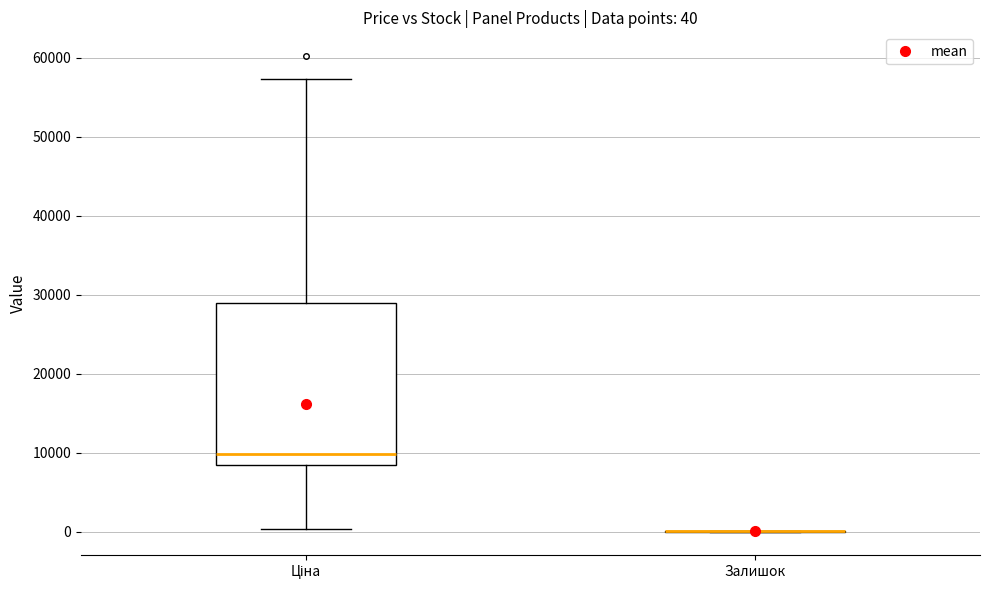

Comparing the boxes themselves (not the whiskers), which one is the tallest?

Ціна